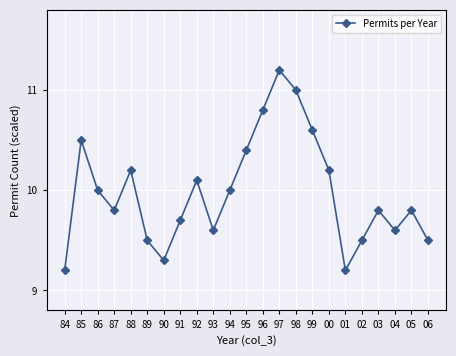

What is the value of the 2nd point from the left?

10.5